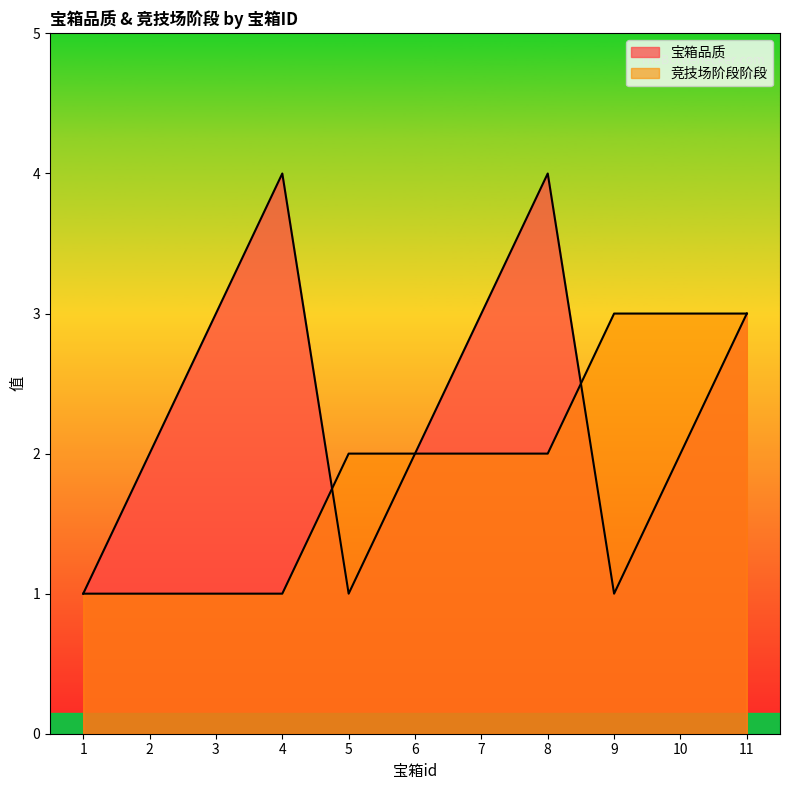

At 2, list the series in order from smallest to largest.

竞技场阶段阶段, 宝箱品质